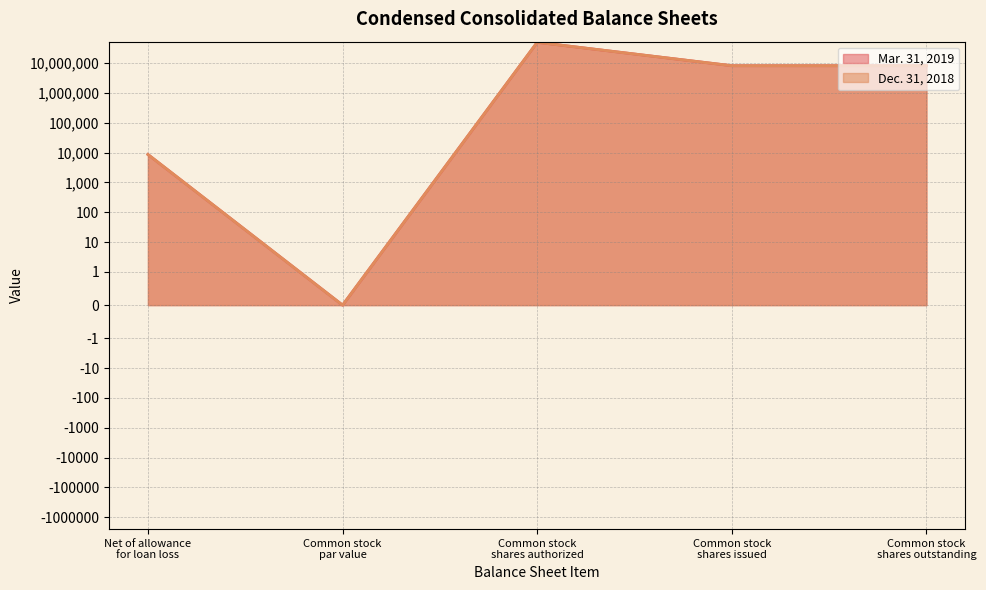

At how many categories does at least one series exceed 27216277?

1